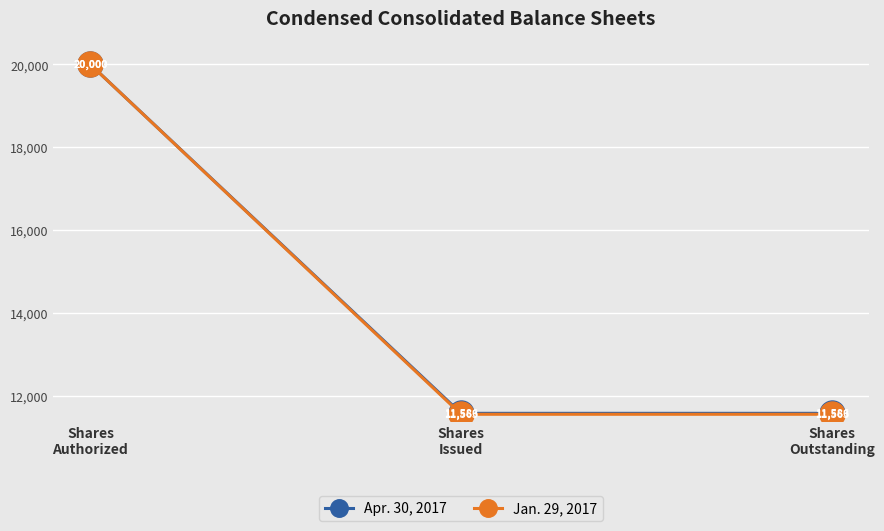

Is this an area chart (filled region under the line)?

No